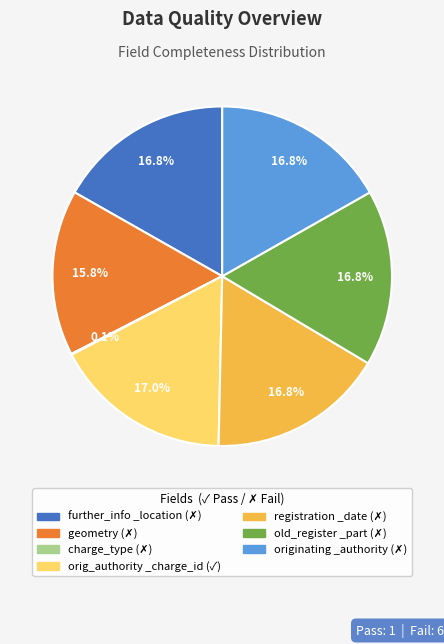

To the nearest percent, what is the difference between the largest and smallest slice percentages?

17%